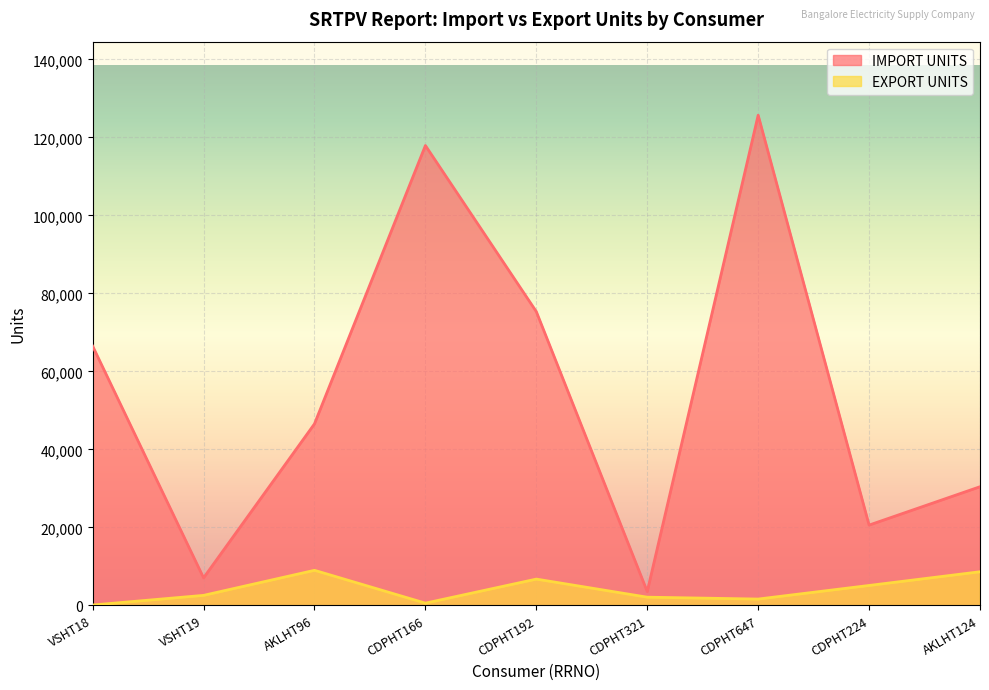

Which series has the widest spread of values?

IMPORT UNITS